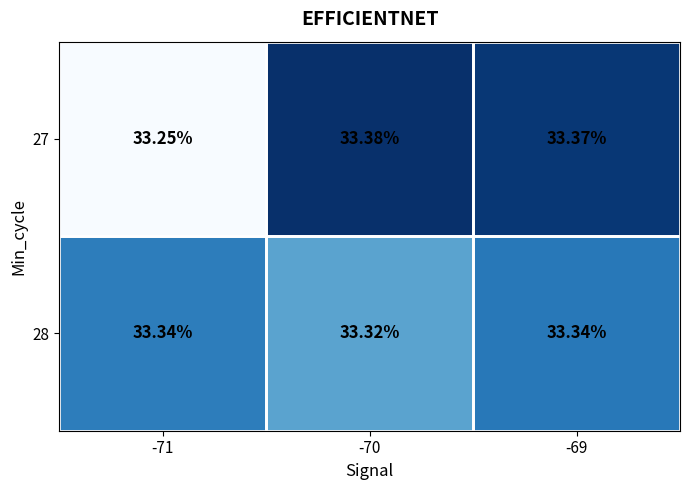

Which series has the widest spread of values?

27